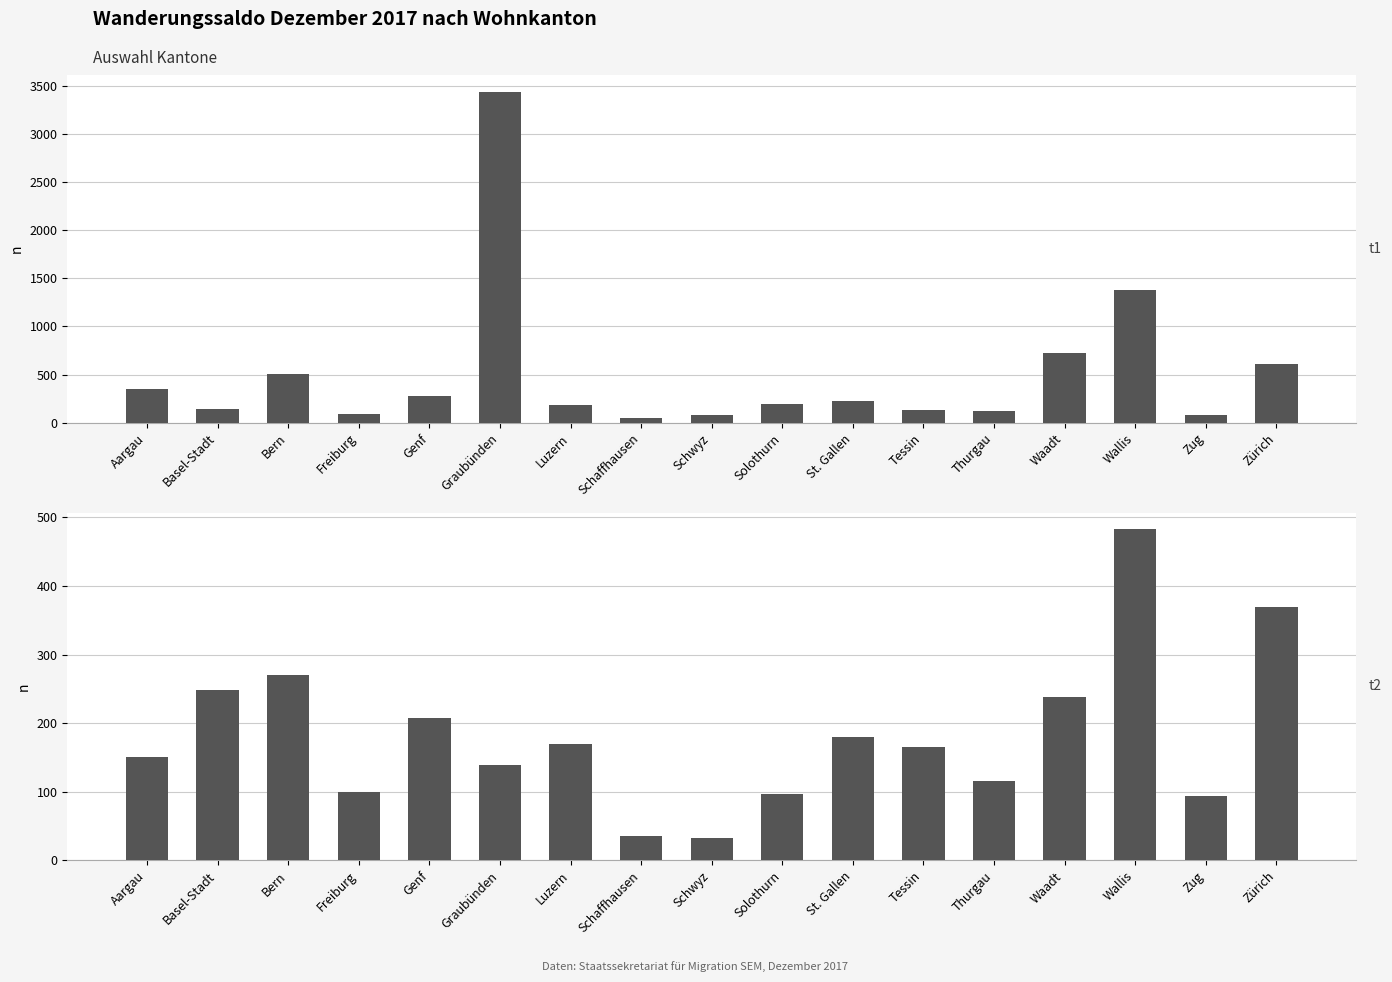

Which has a higher value, Thurgau or Schwyz?

Thurgau